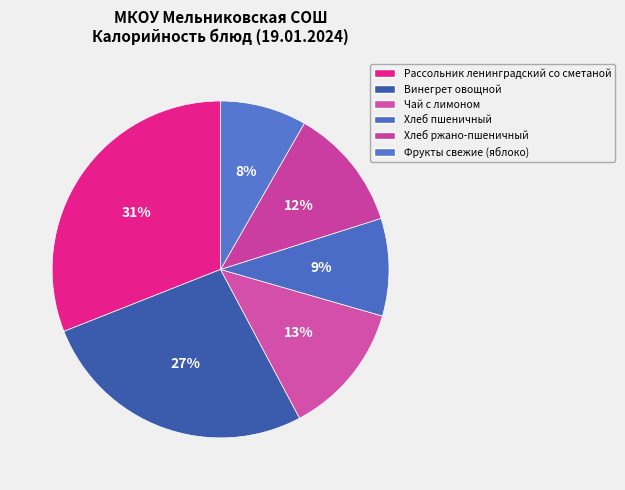

To the nearest percent, what portion does Винегрет овощной represent?

27%